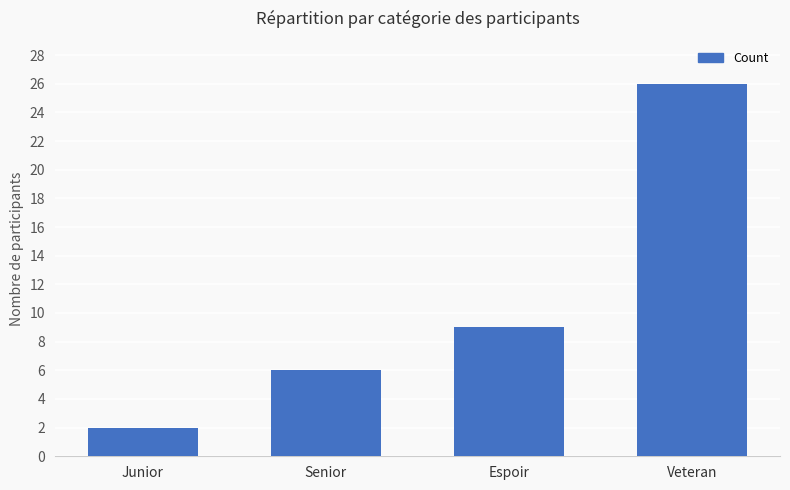

What is the label of the 3rd bar from the right?

Senior